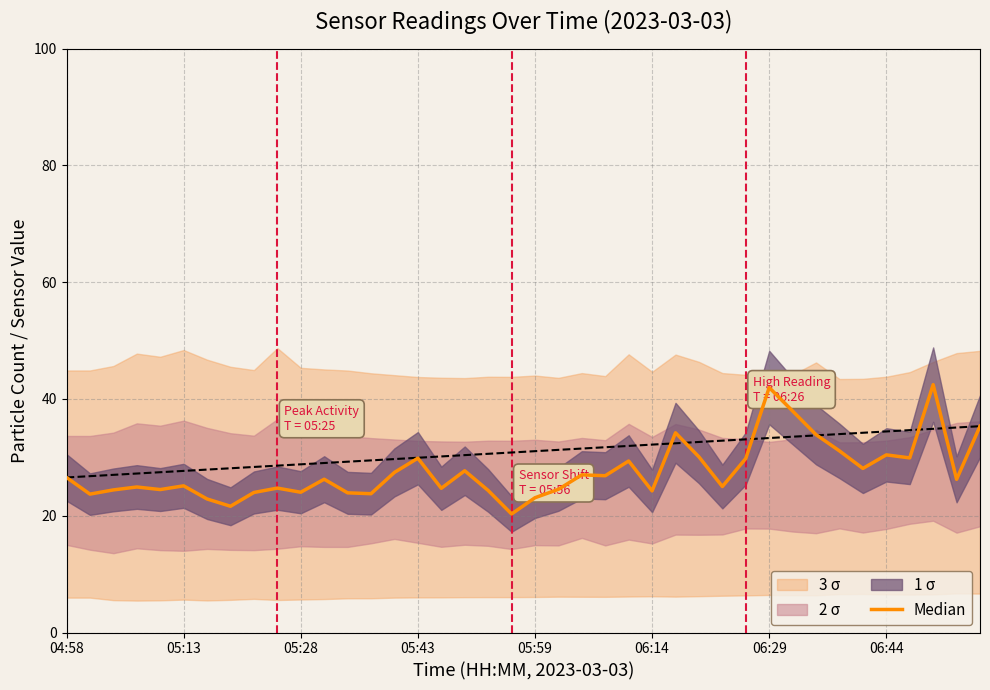

What is the sum of all values?

1106.1